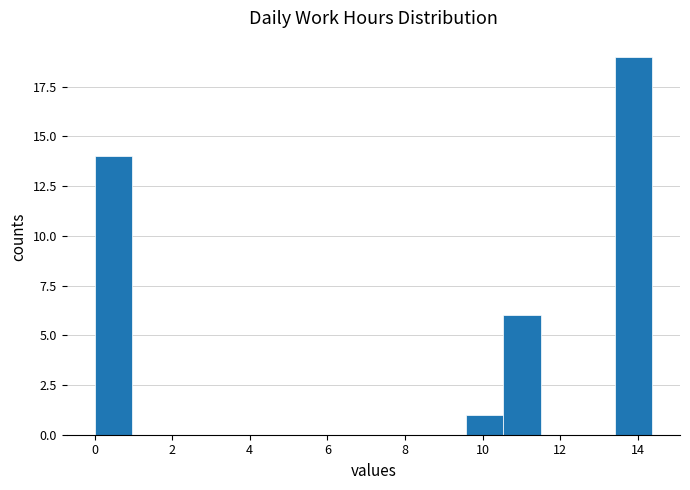

How tall is the bar that spans 10.6 to 11.4 on the x-axis? Neither the bar edges nor the heights are printed on the chart, so give them approximately, as read against the axes.

6